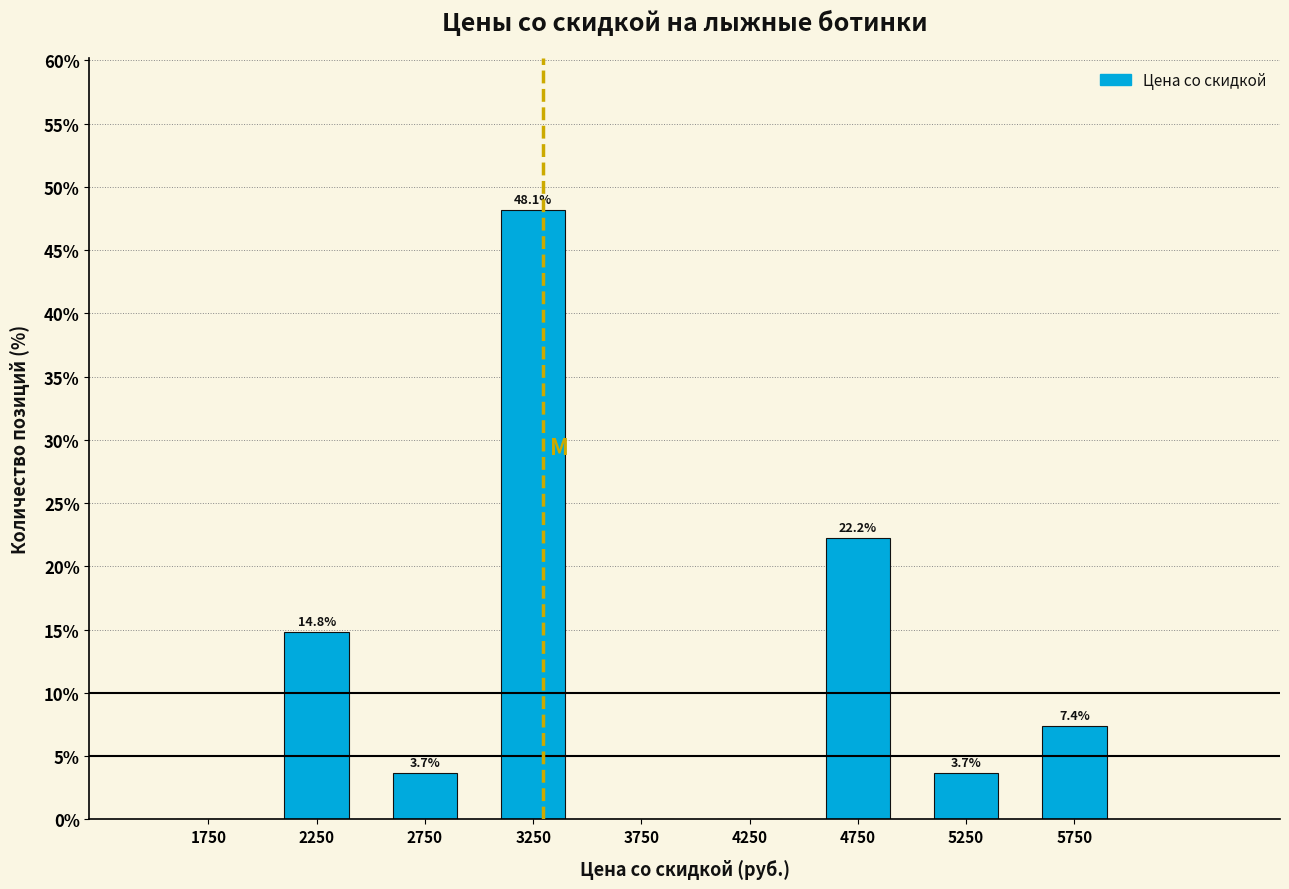

Which range on the x-axis has the tallest bar?

3000 to 3500